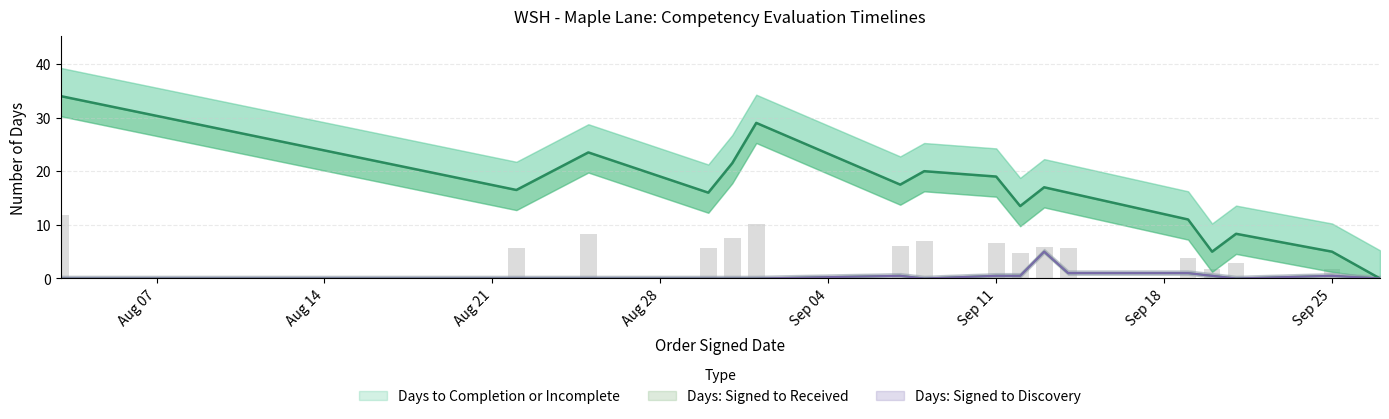

Which has a higher value, 2017-08-22 or 2017-09-20?

2017-08-22